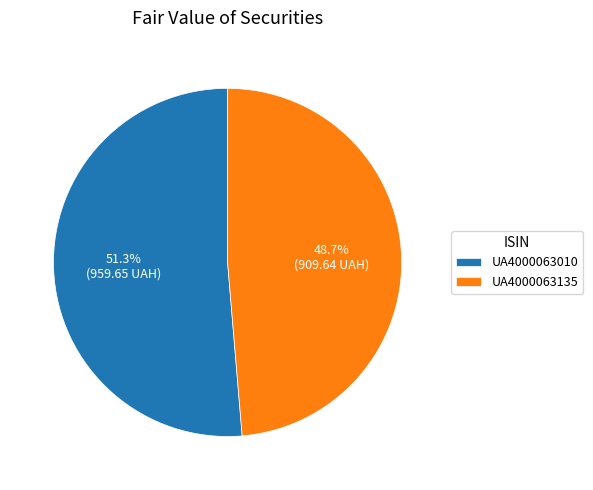

What percentage do UA4000063135 and UA4000063010 together represent?

100.0%